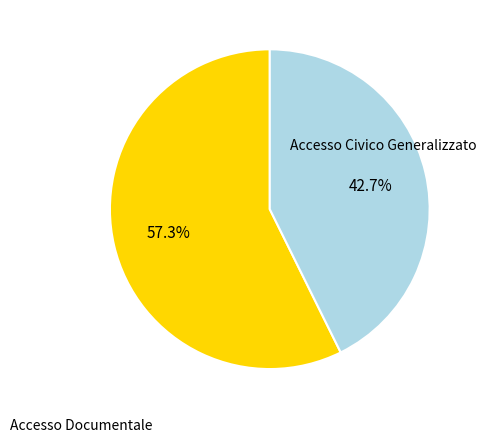

To the nearest percent, what is the average slice percentage?

50%